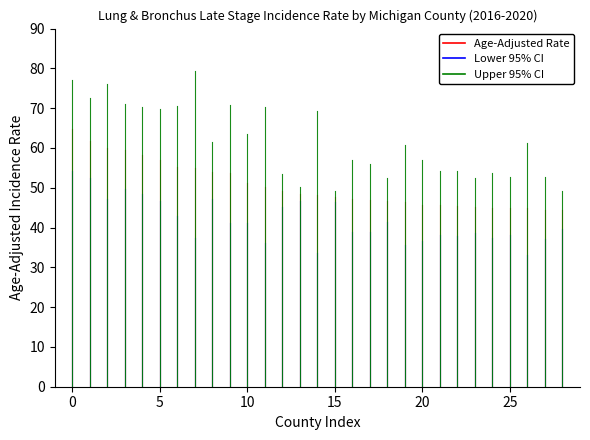

Reading right to left, extract all data points from this chart.

Age-Adjusted Rate: 44.3	44.3	44.8	44.9	44.9	45.2	45.4	45.6	45.7	46.4	46.7	46.8	47.3	47.7	48.2	48.4	49.2	50.3	51.3	53.8	53.9	55.0	55.2	57.1	58.2	59.5	59.9	61.7	64.7
Lower 95% CI: 39.6	37.1	33.0	38.2	37.3	38.7	38.0	38.2	36.6	35.5	41.4	38.8	39.0	46.4	33.7	46.6	45.1	36.2	41.1	41.1	47.2	37.4	42.9	46.7	48.4	49.8	47.1	52.5	54.2
Upper 95% CI: 49.3	52.7	61.3	52.6	53.8	52.5	54.2	54.2	56.9	60.8	52.5	56.0	57.1	49.1	69.4	50.3	53.5	70.4	63.6	70.7	61.4	79.4	70.5	69.9	70.2	71.0	76.0	72.6	77.2